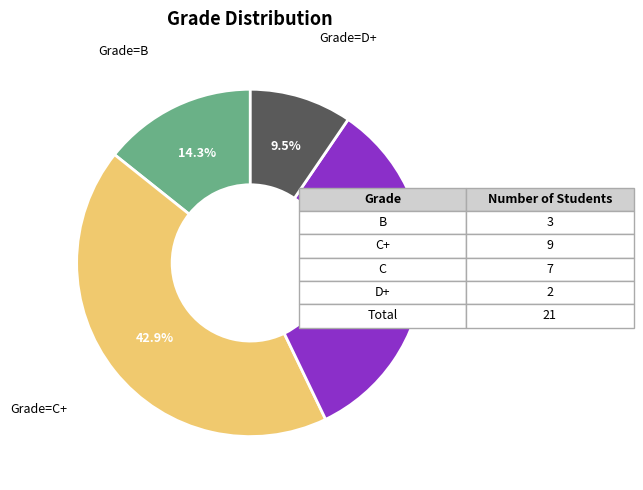

Is there a majority slice in this chart?

No